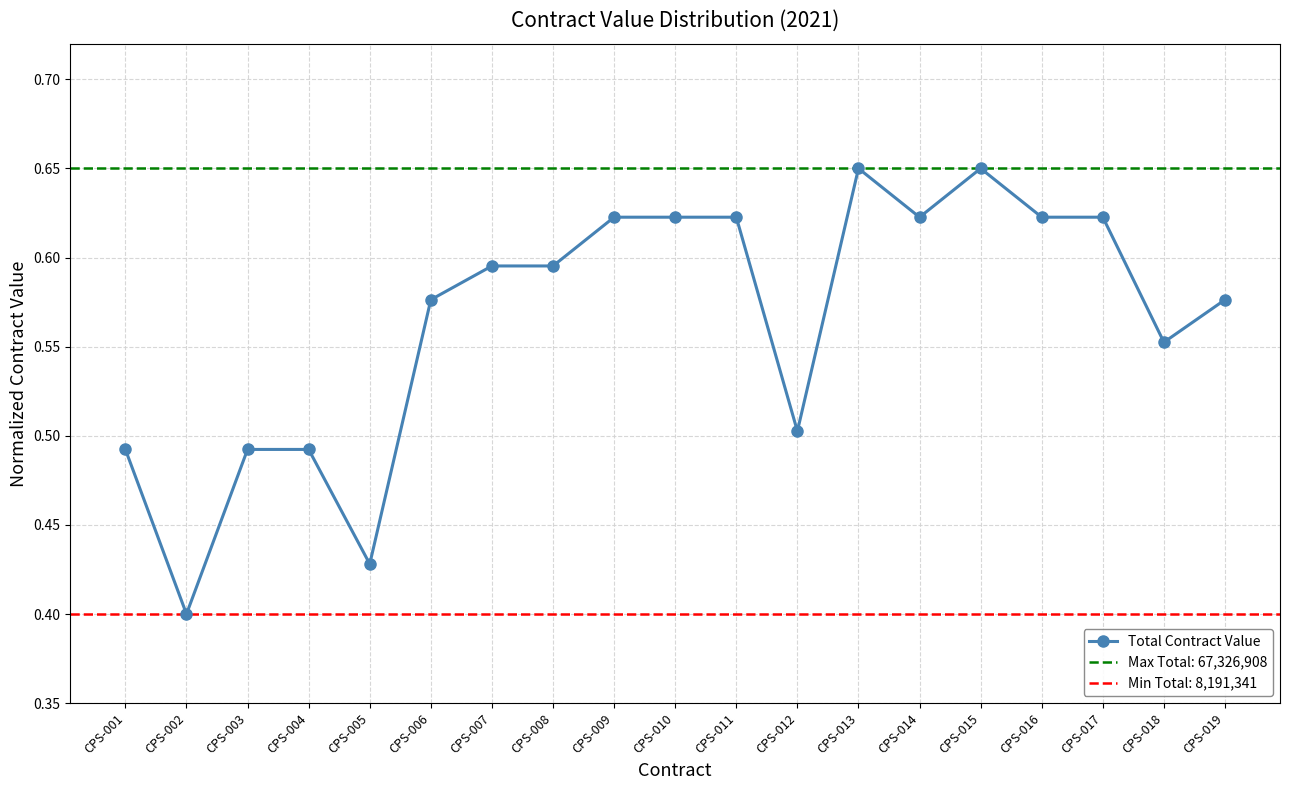

What is the sum of the values at CPS-017 and CPS-014?

1.2